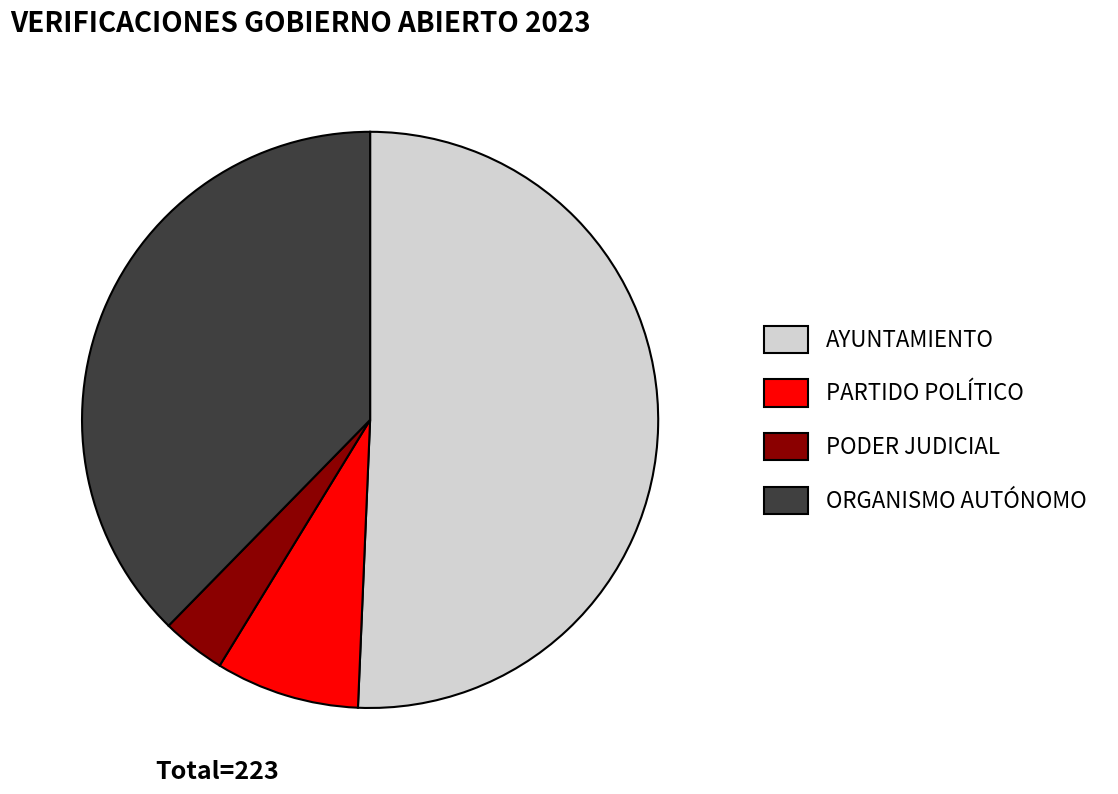

Which category has the smallest portion of the pie?

PODER JUDICIAL